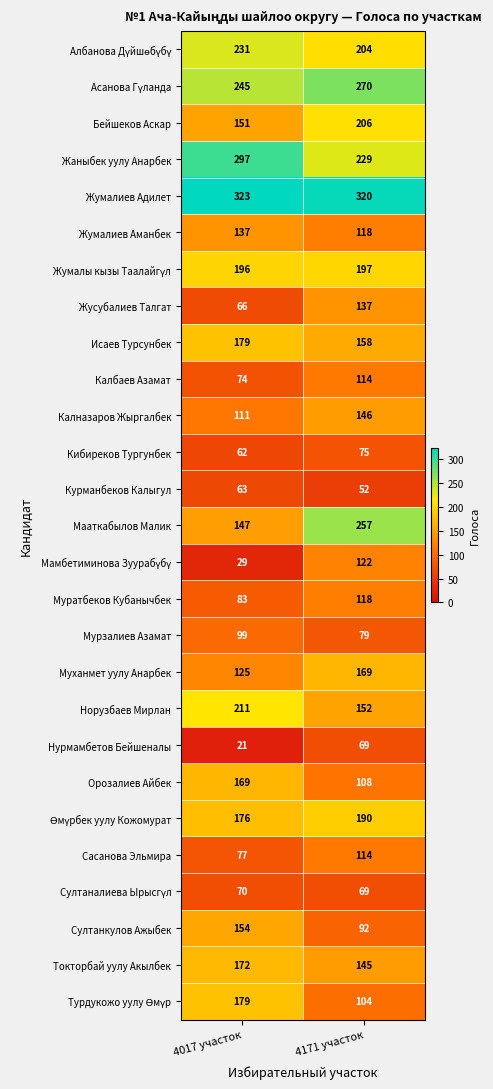

Which series has the widest spread of values?

Мааткабылов Малик